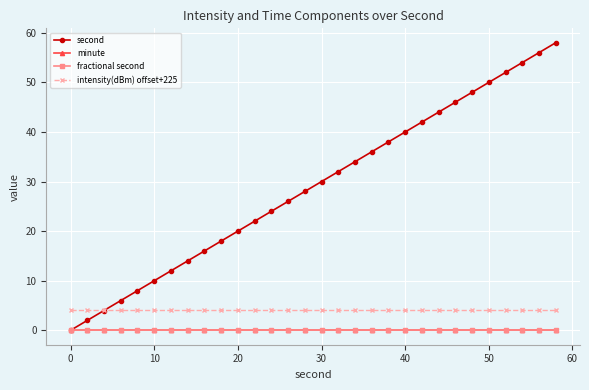

At which label does second reach its minimum?

0